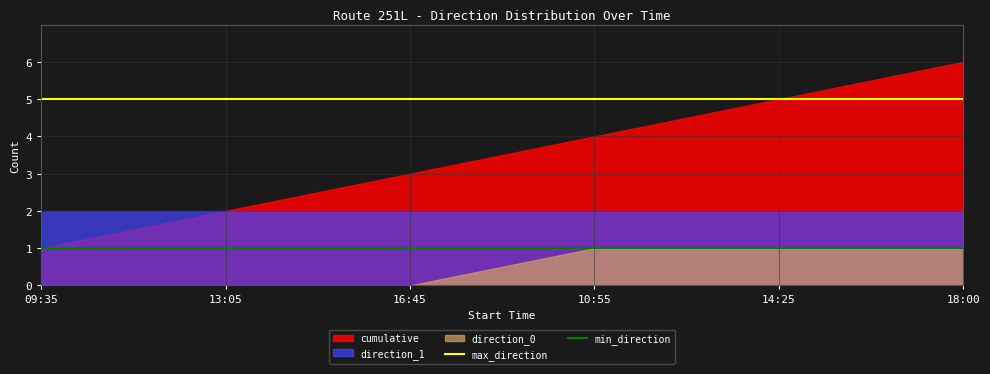

Is the value of max_direction at 13:05 greater than the value of min_direction at 09:35?

Yes